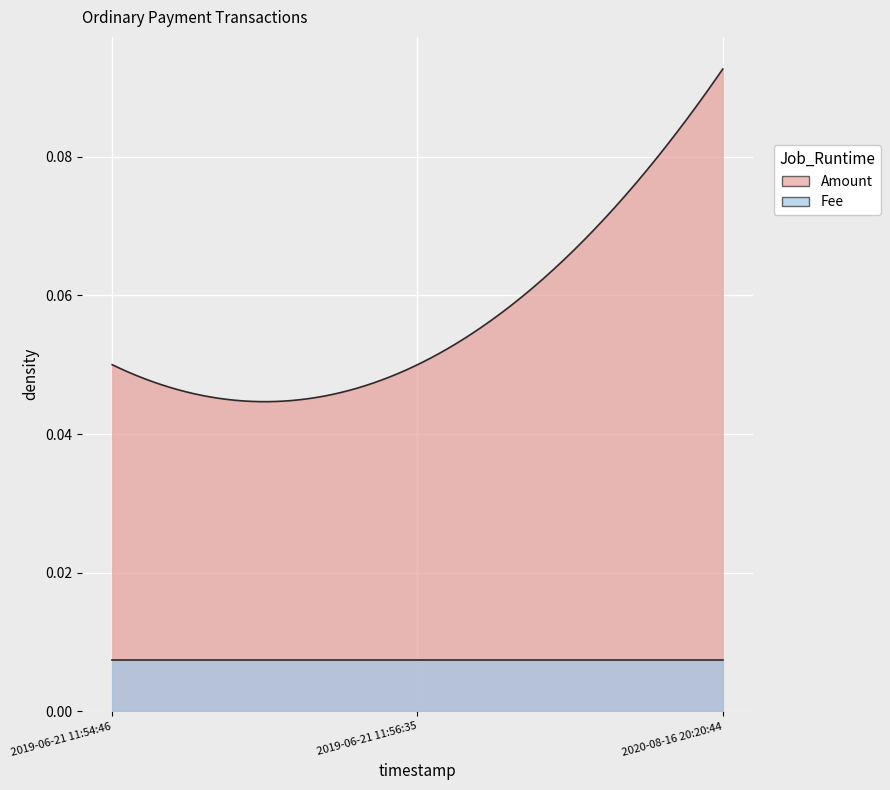

Count the number of data series in this chart.

2